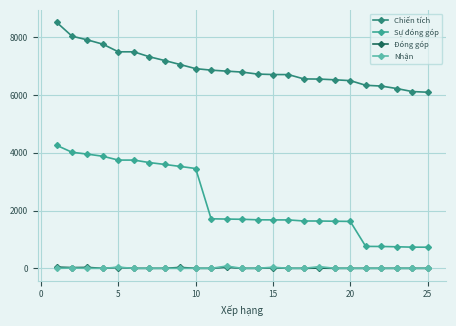

What is the minimum value for Sự đóng góp?

732